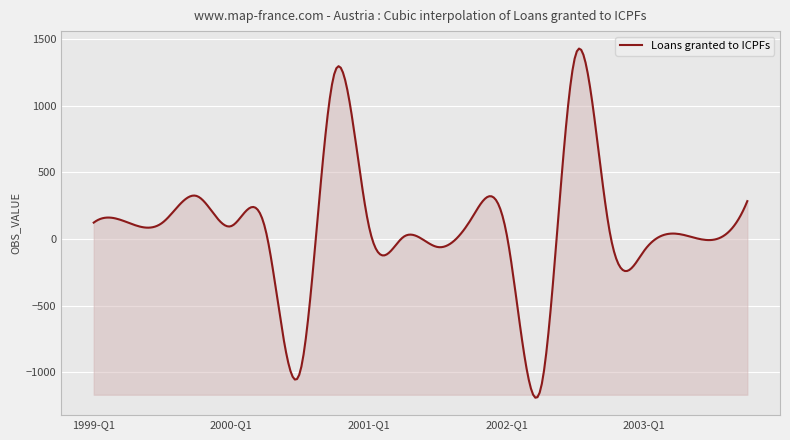

What is the difference between the maximum and minimum values?

2616.6